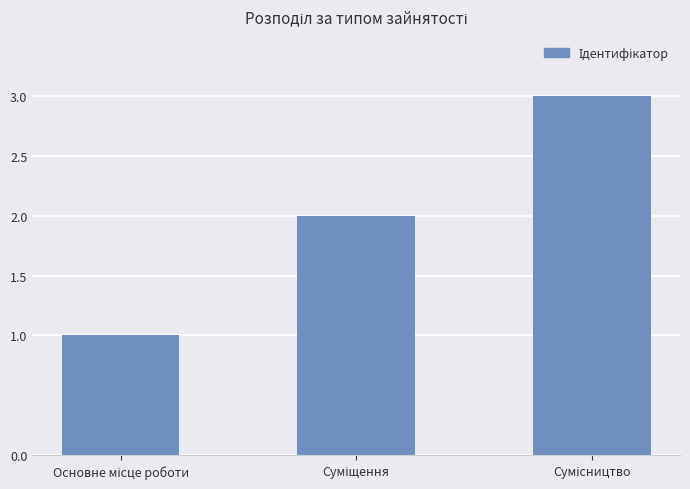

How many bars are there in total?

3